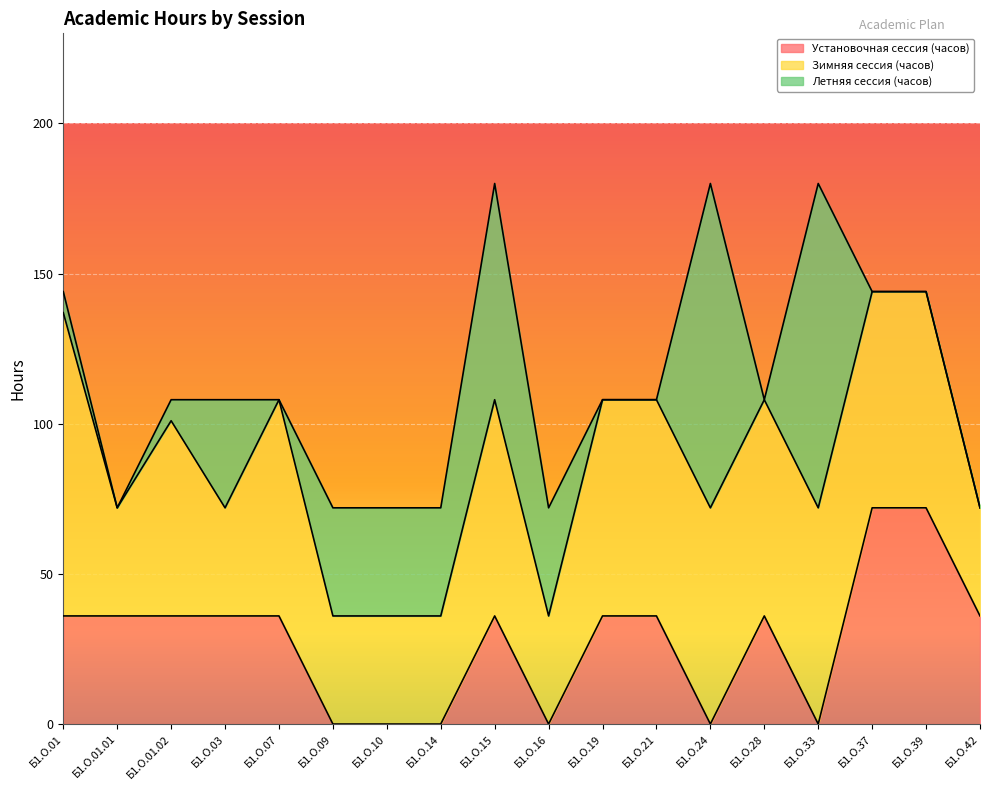

What is the label of the 4th point from the left?

Б1.О.03